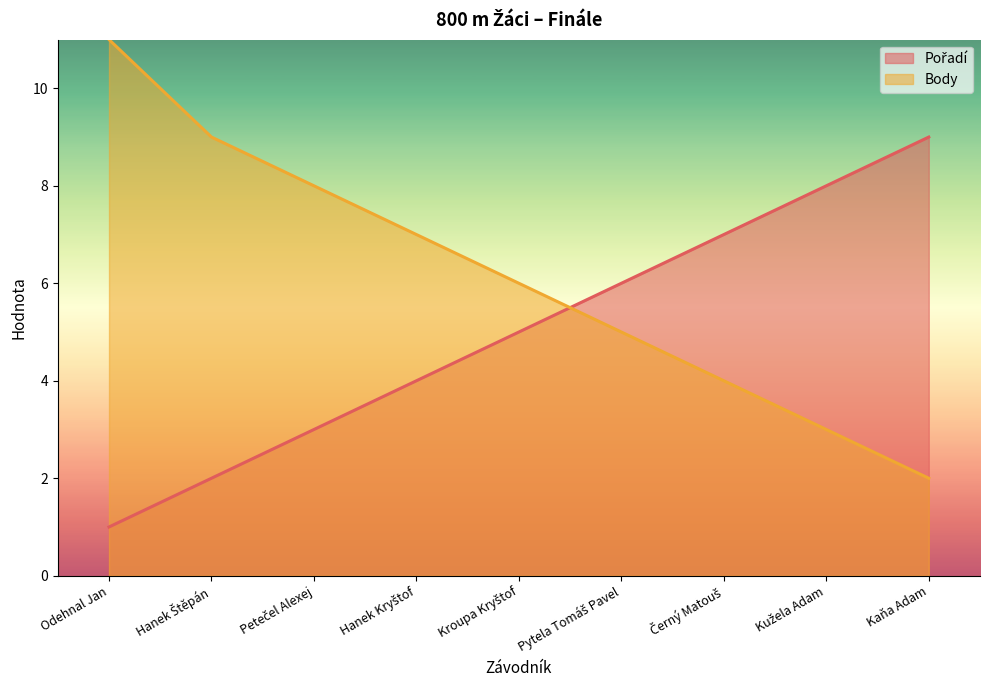

What is the minimum value for Pořadí?

1